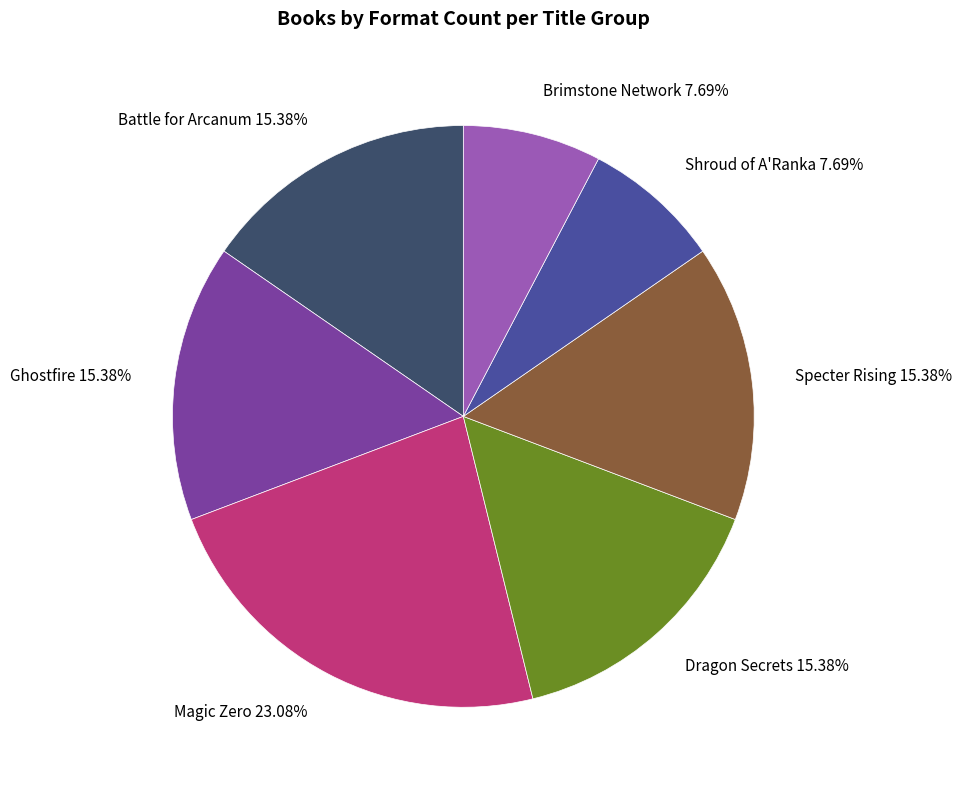

Does any single category account for the majority?

No